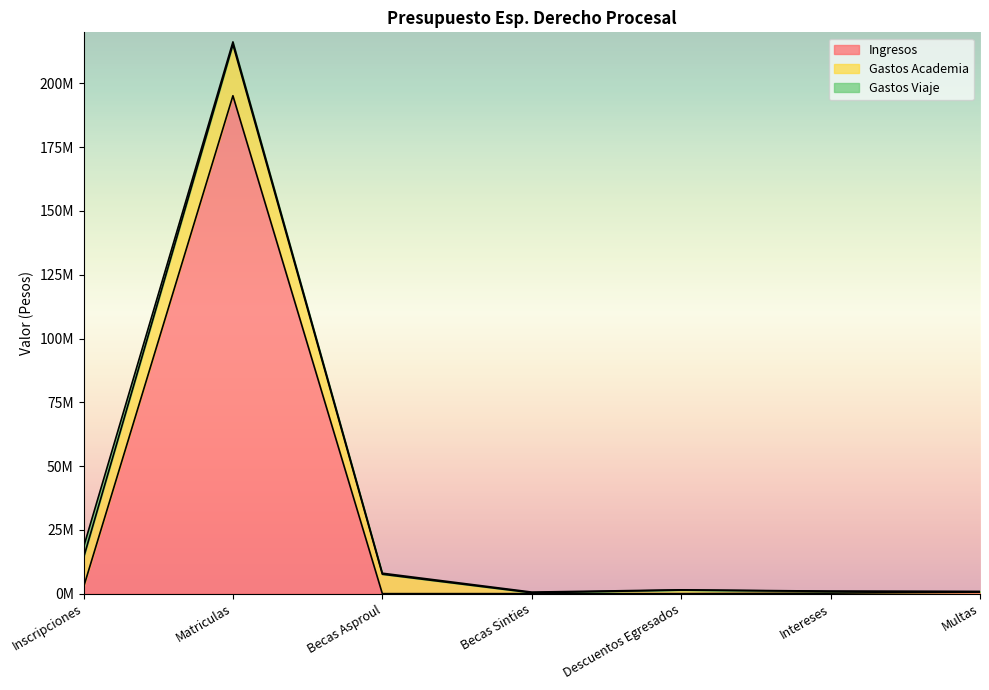

At which category is the sum across all series the highest?

Matriculas